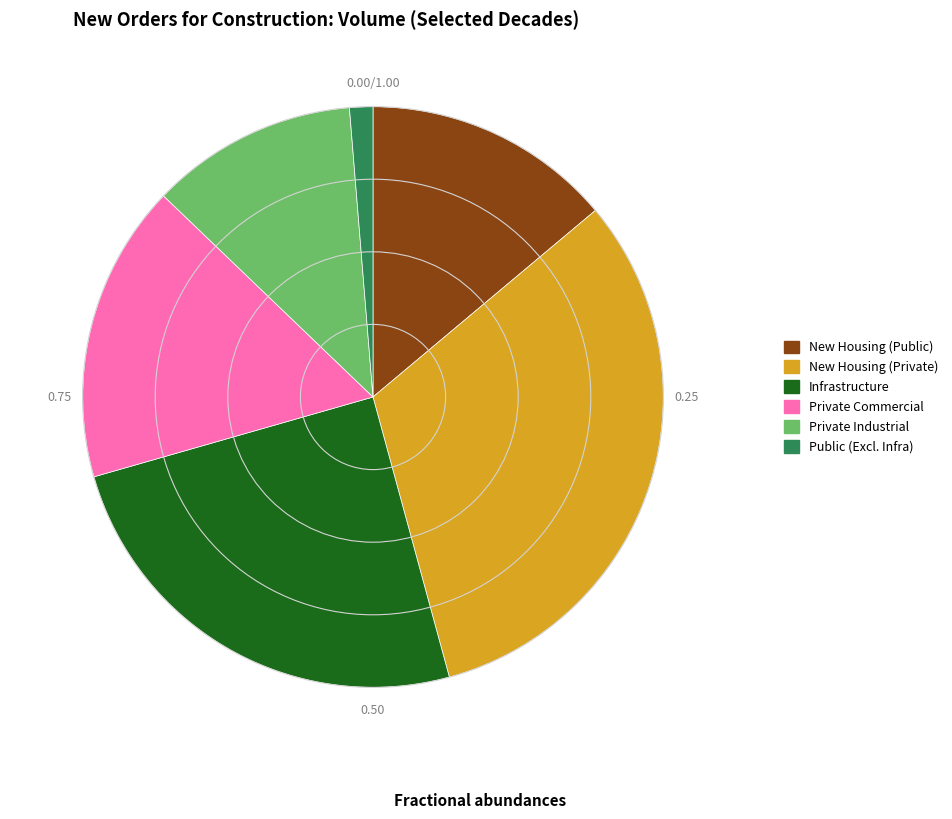

Count the number of slices in the pie.

6